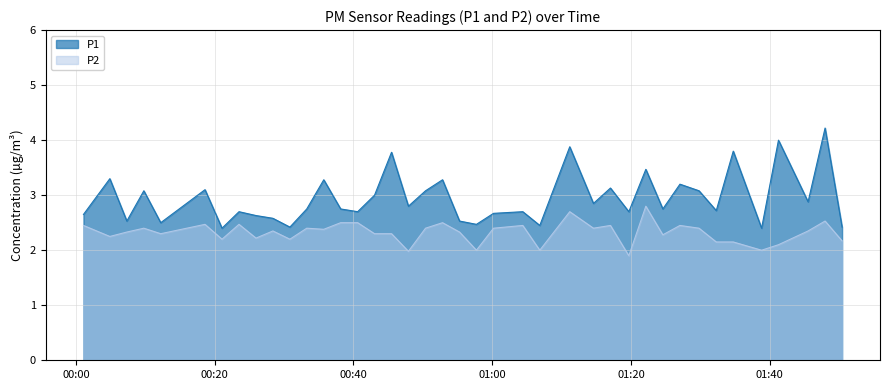

Which series has the largest total across all categories?

P1